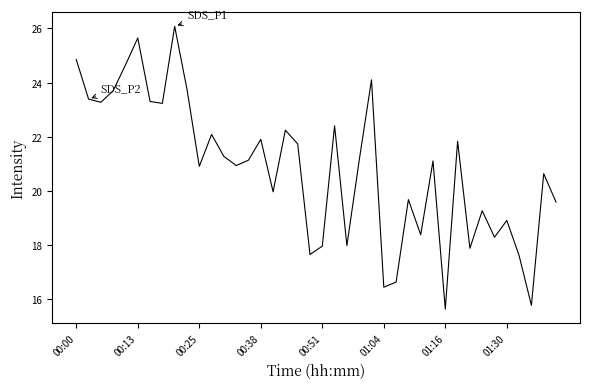

What is the difference between the maximum and minimum values?

10.5